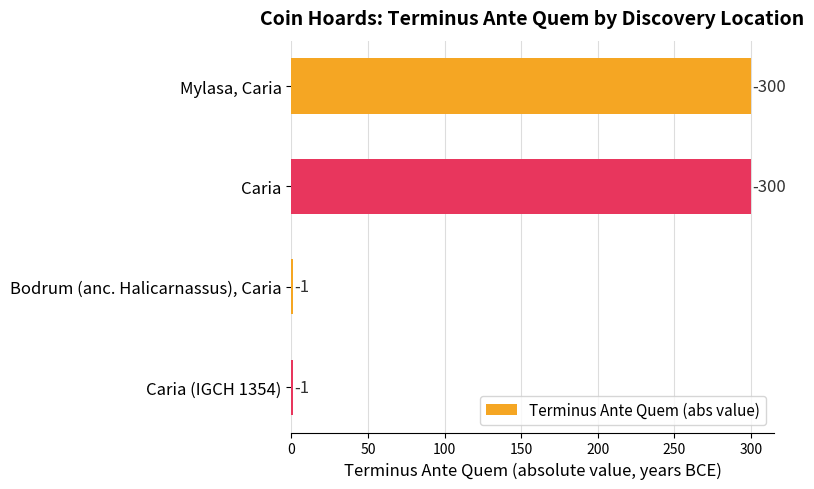

Are the bars horizontal?

Yes